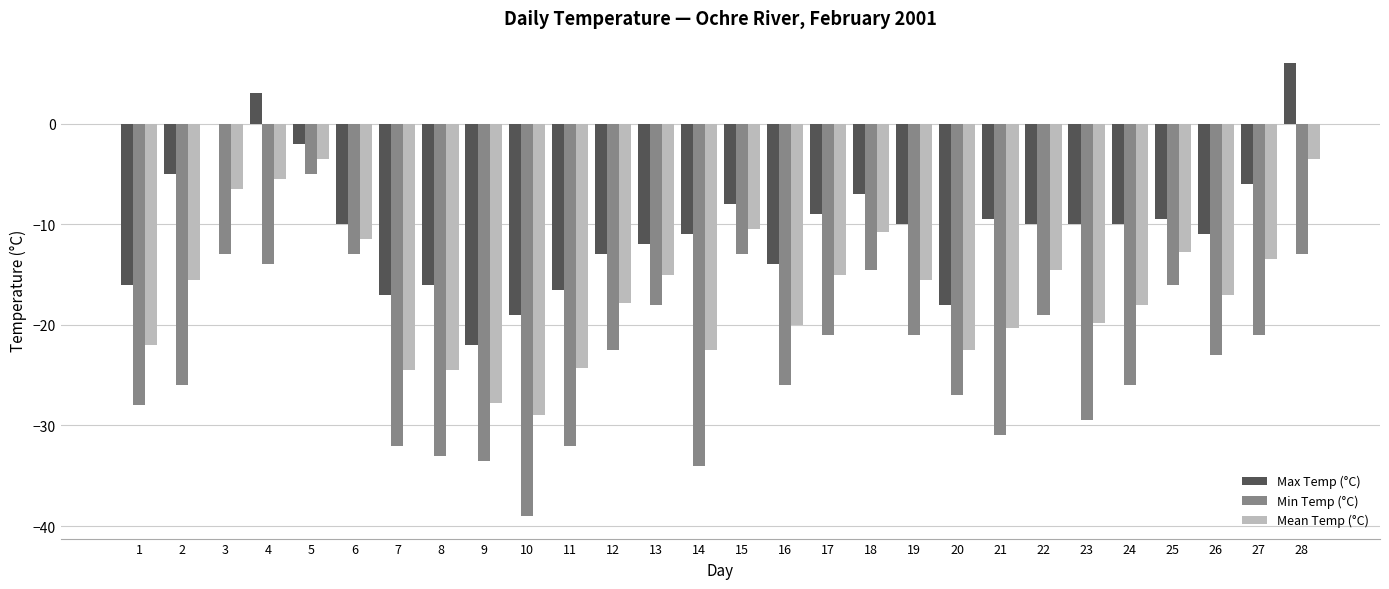

Is the value of Max Temp (°C) at 24 greater than the value of Mean Temp (°C) at 4?

No